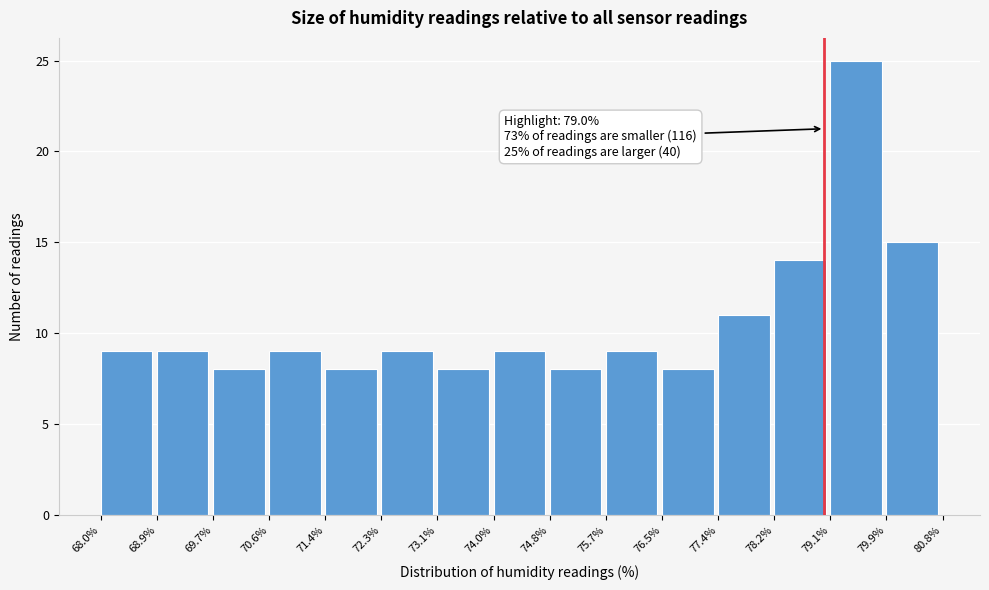

Which range on the x-axis has the tallest bar?

79.1% to 79.9%